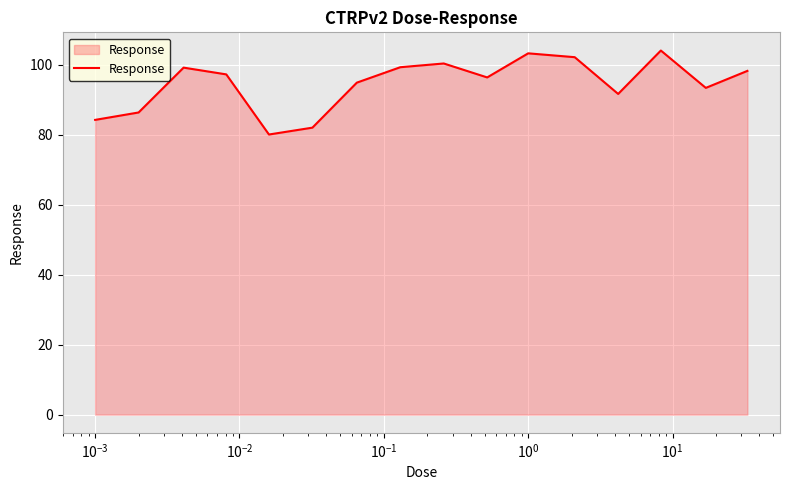

What is the difference between the maximum and minimum values?

24.0